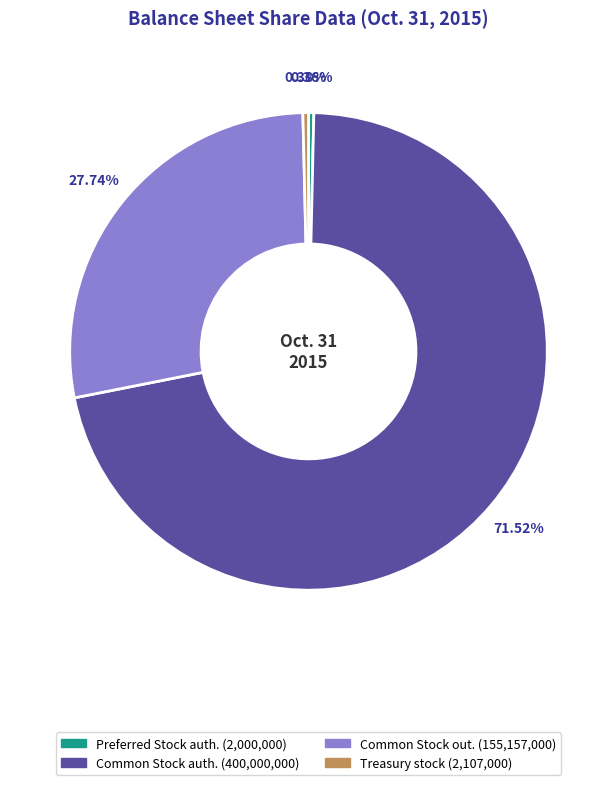

Is there a majority slice in this chart?

Yes